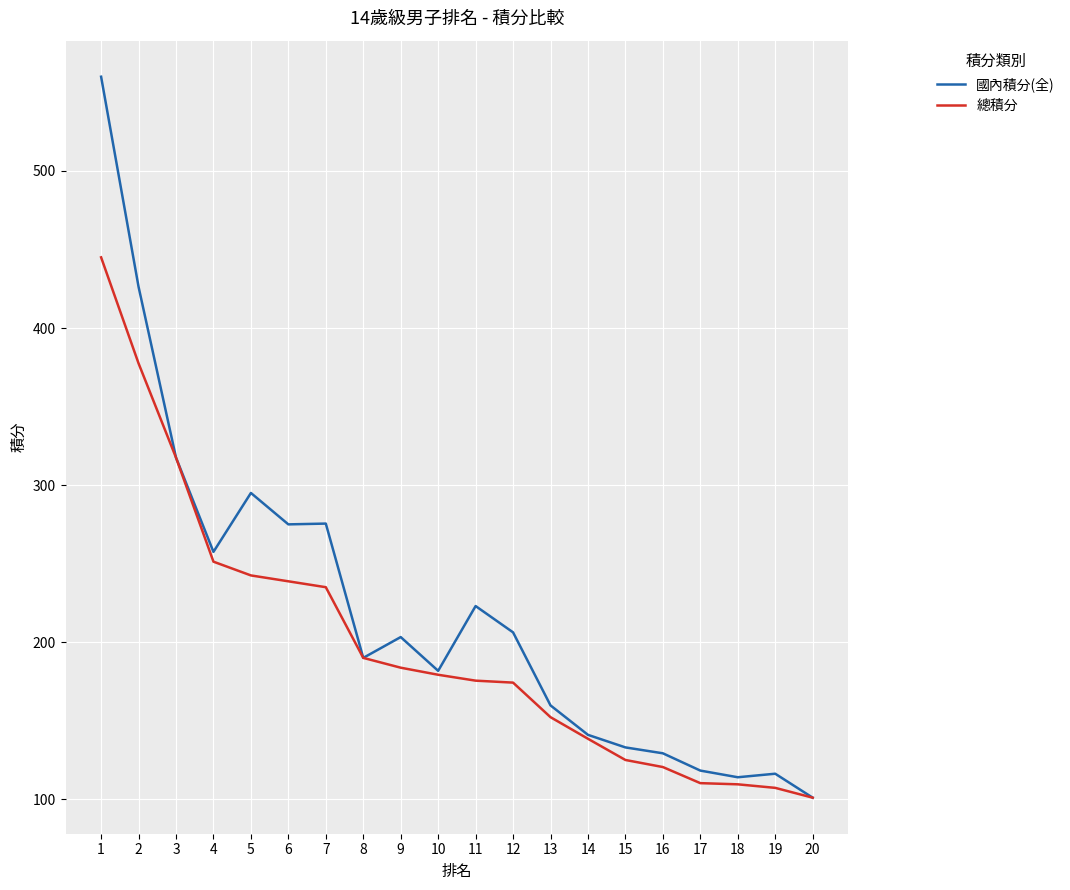

Which series has the widest spread of values?

國內積分(全)